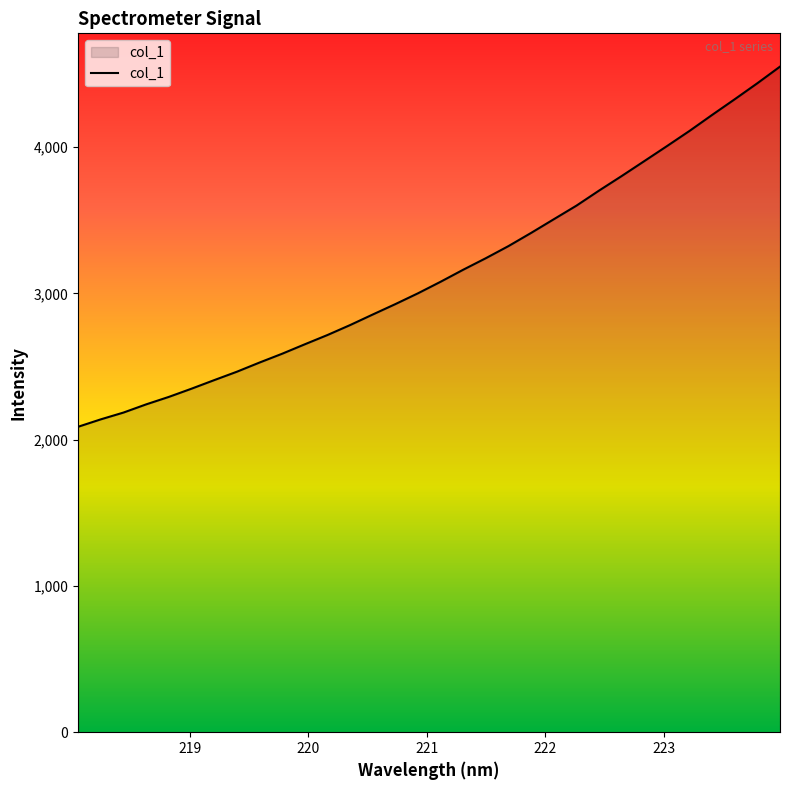

Does the chart have visible grid lines?

No